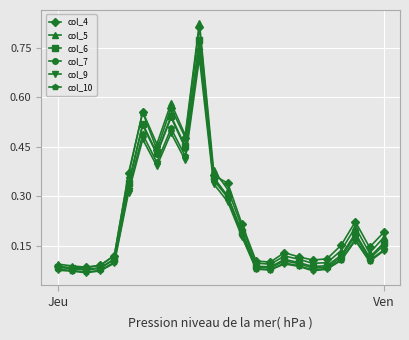

At how many categories does at least one series exceed 0?

24